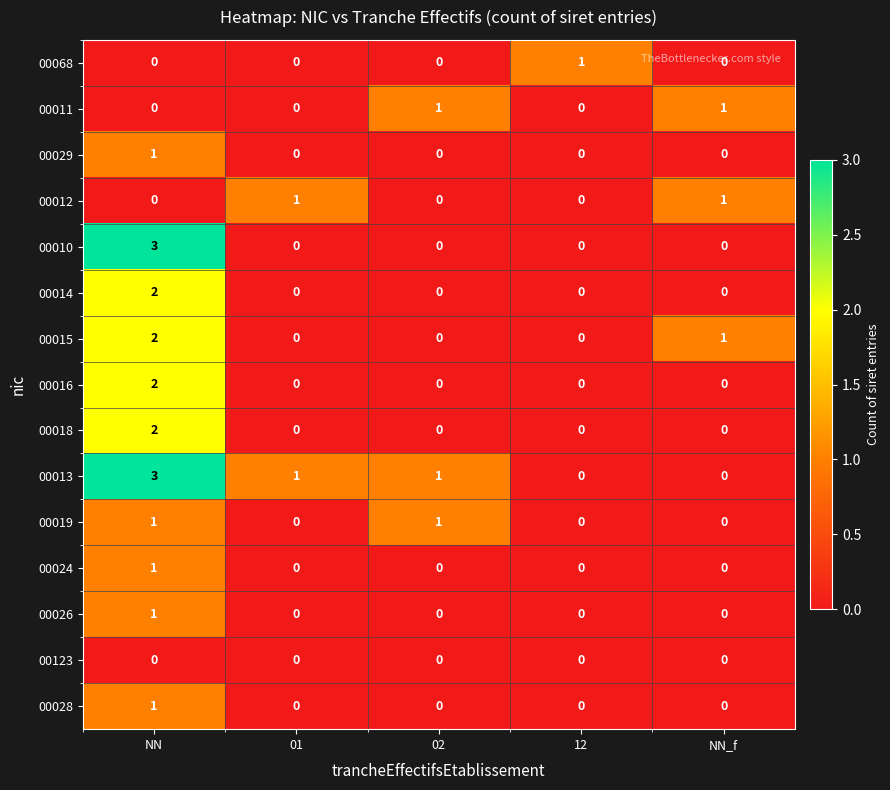

What is the difference between the maximum and minimum values in the 00013 series?

3